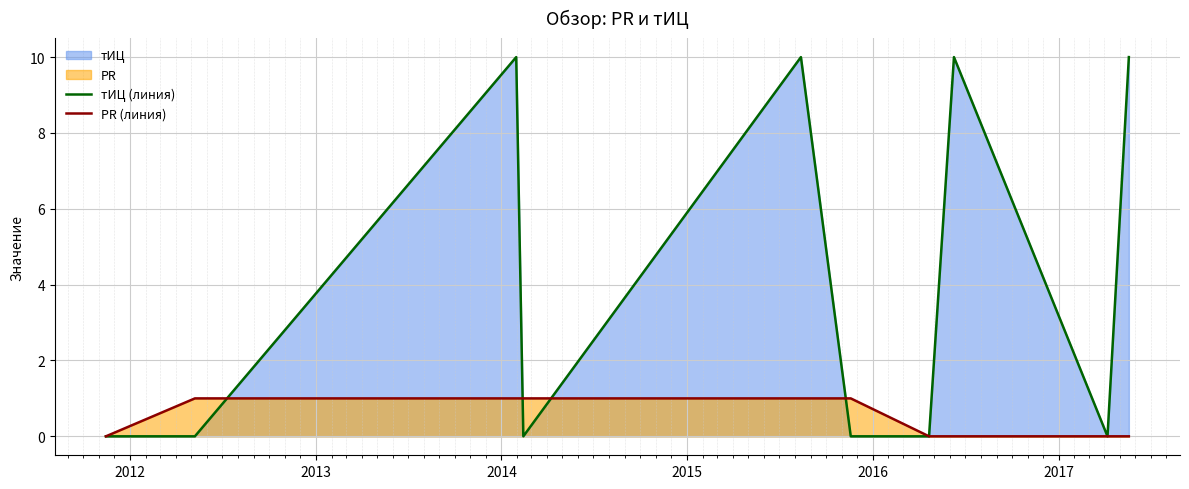

Which series has the widest spread of values?

тИЦ (линия)